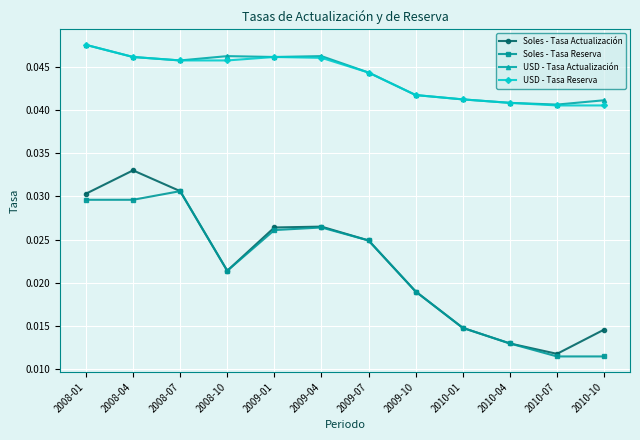

At which category does the chart reach its peak across all series?

2008-01